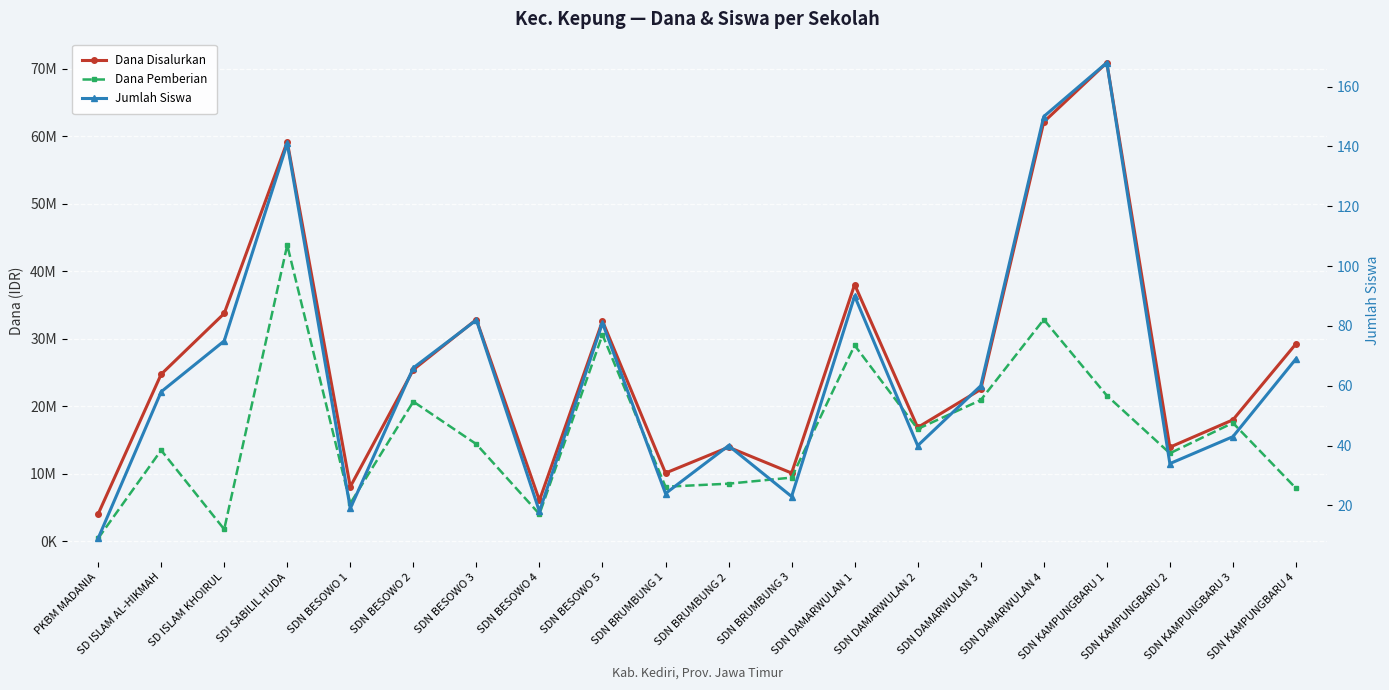

Is the value of Dana Disalurkan at SDN BESOWO 1 greater than the value of Dana Pemberian at SDI SABILIL HUDA?

No